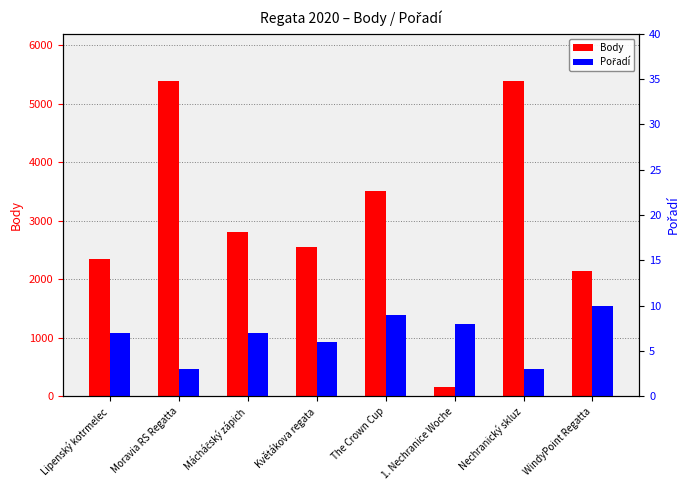

Is it true that Body equals 2940 at WindyPoint Regatta?

False